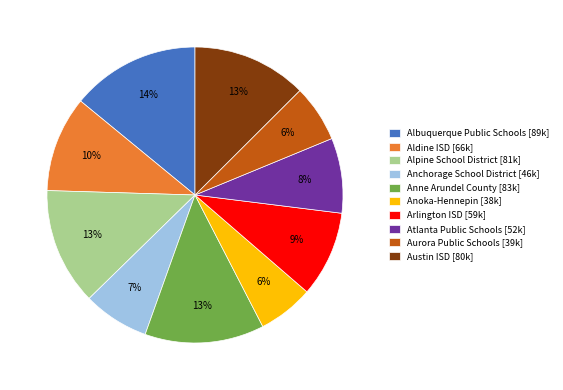

To the nearest percent, what is the combined percentage of Austin ISD and Anchorage School District?

20%